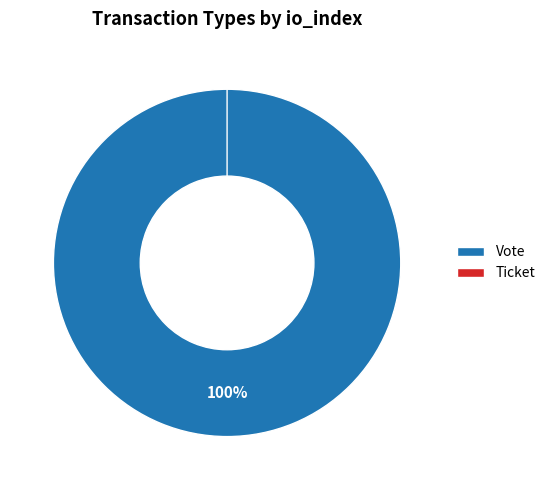

Rank the categories by value from lowest to highest.

Ticket, Vote